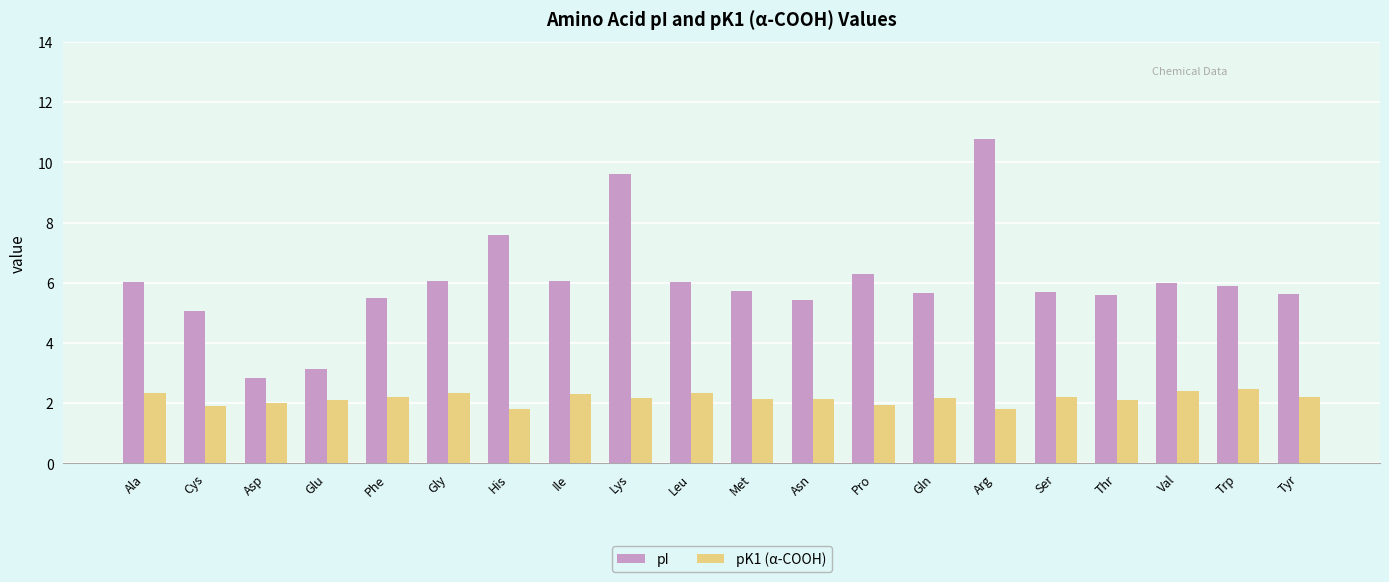

At which category is the sum across all series the highest?

Arg